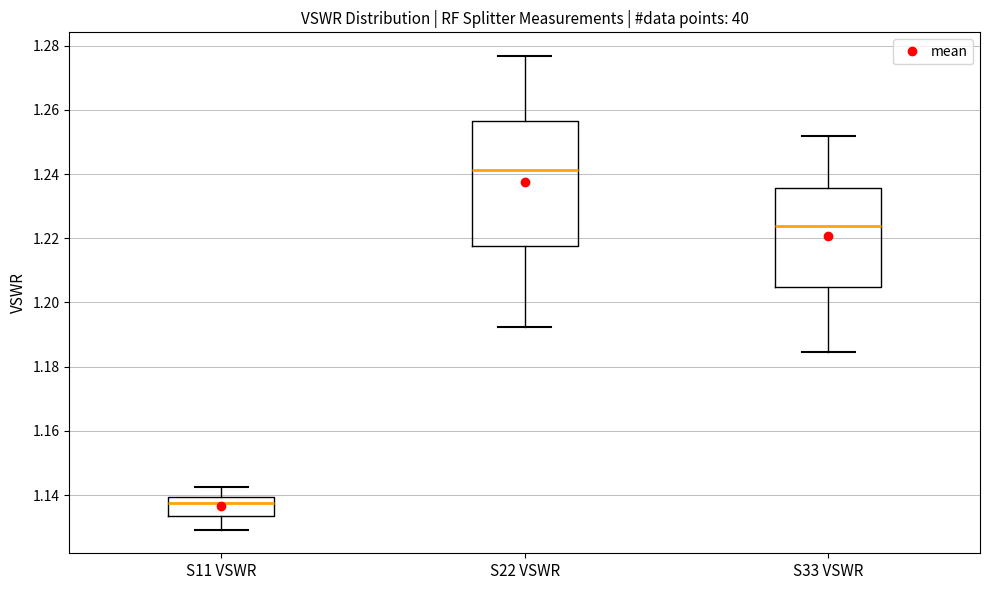

Which box has the lowest median line?

S11 VSWR